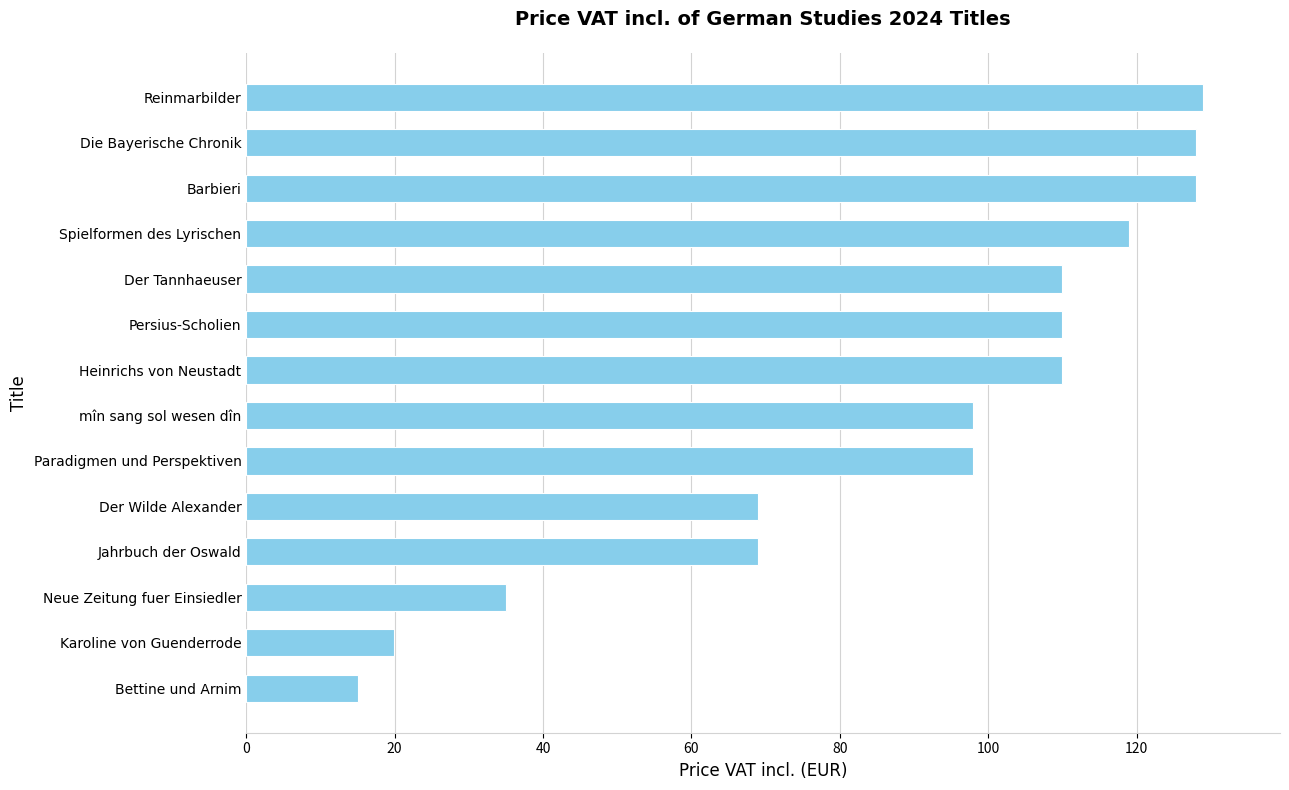

Read the value at Jahrbuch der Oswald.

69.0